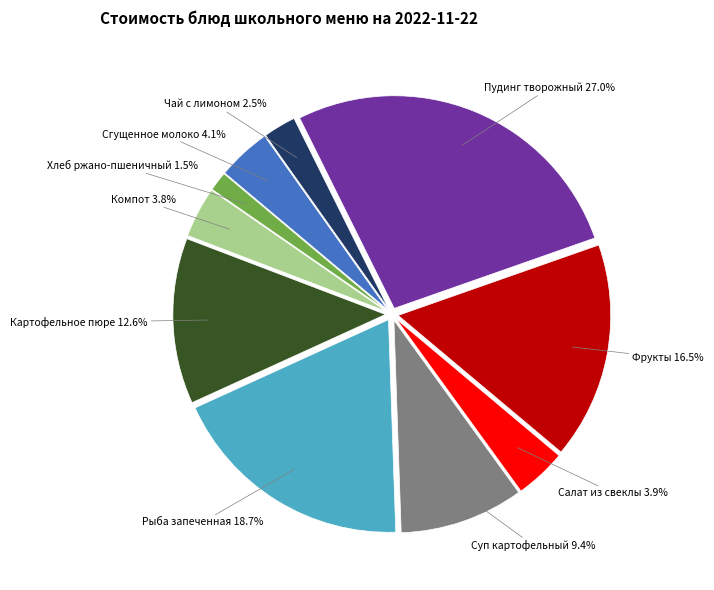

The Картофельное пюре slice represents 13% of the pie. True or false?

True